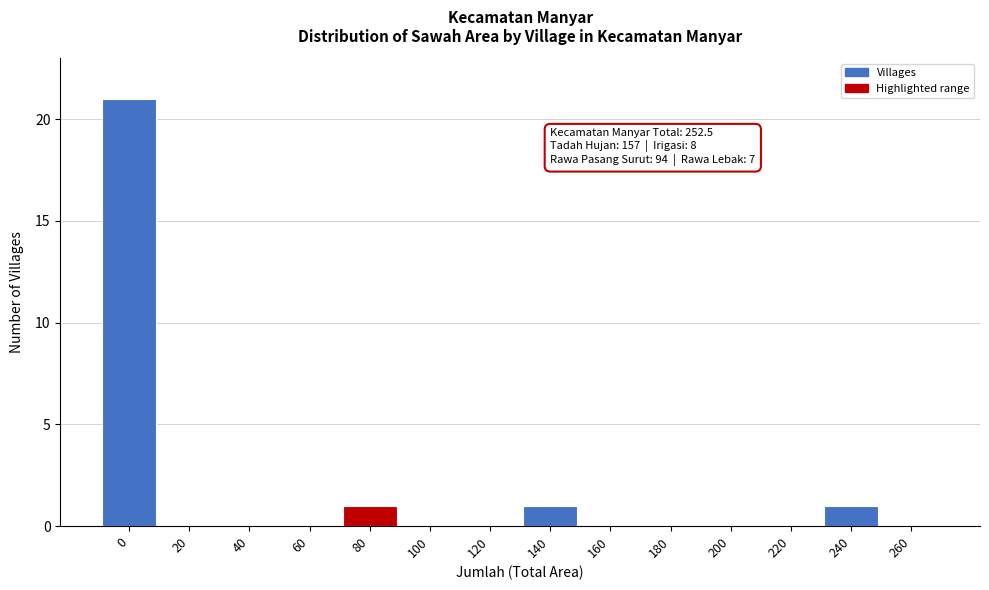

Reading right to left, list all the values displayed in this chart.

260=0	240=1	220=0	200=0	180=0	160=0	140=1	120=0	100=0	80=1	60=0	40=0	20=0	0=21